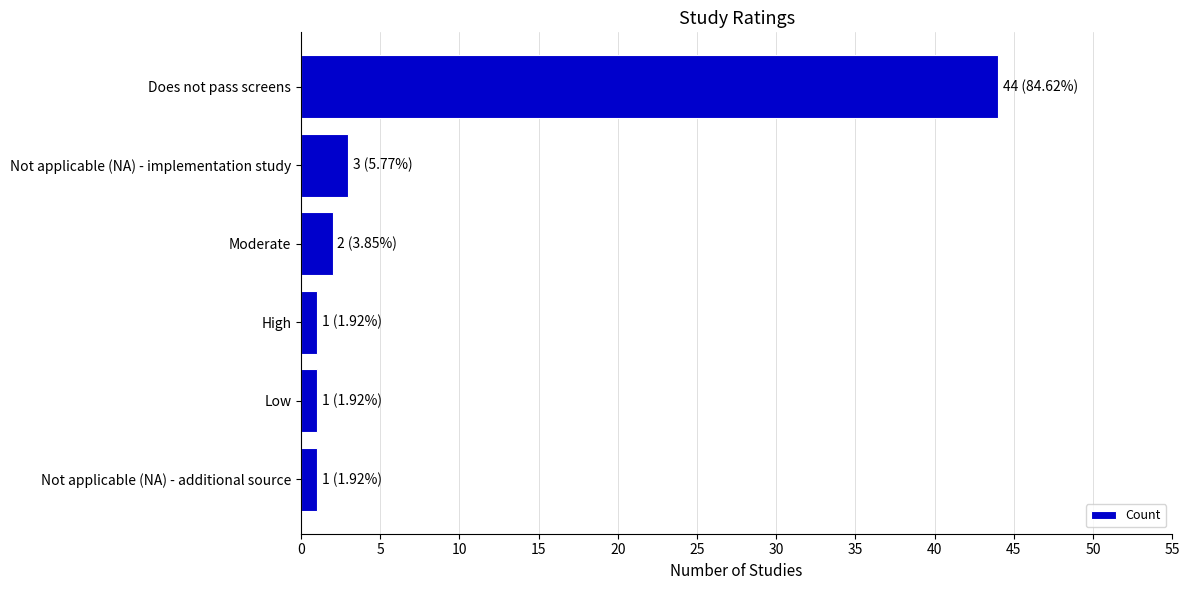

What is the average value?

9